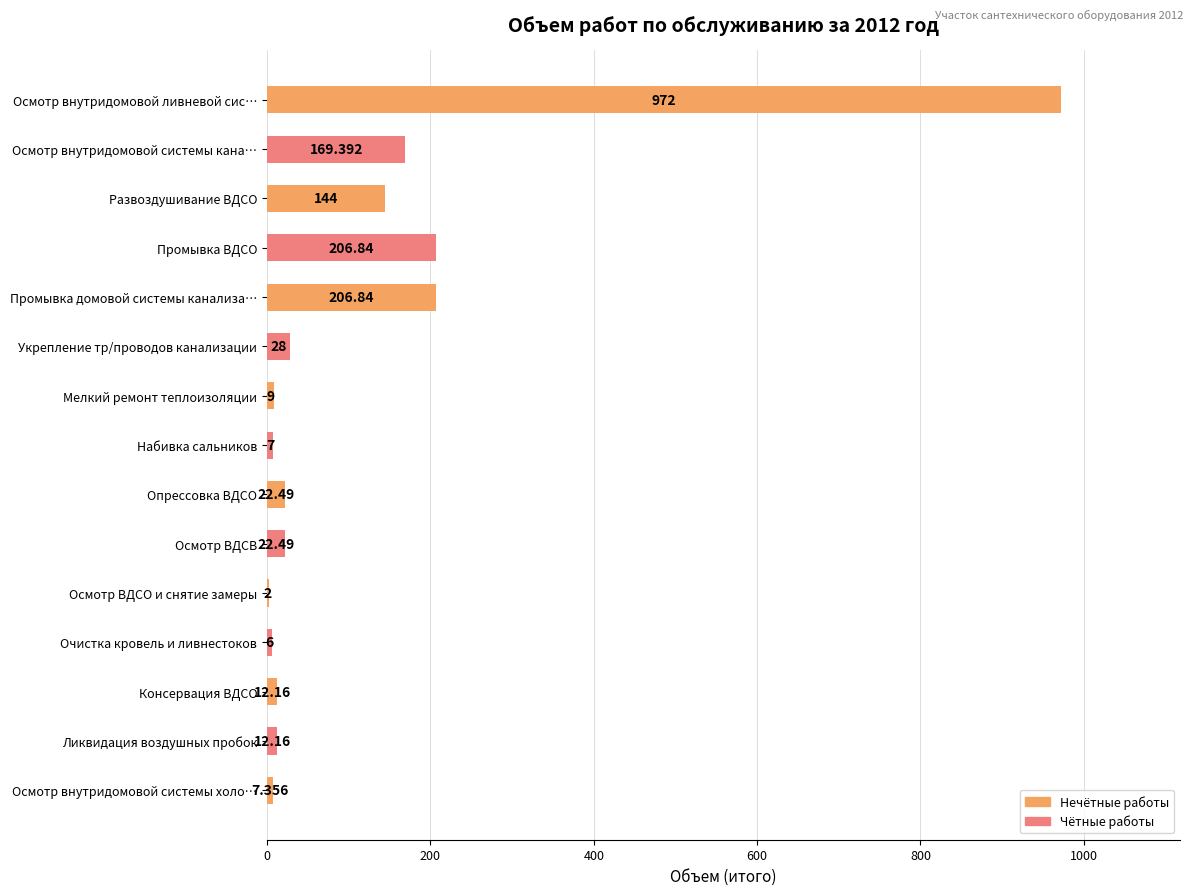

Which category has the highest value across all series?

Осмотр внутридомовой ливневой сис…